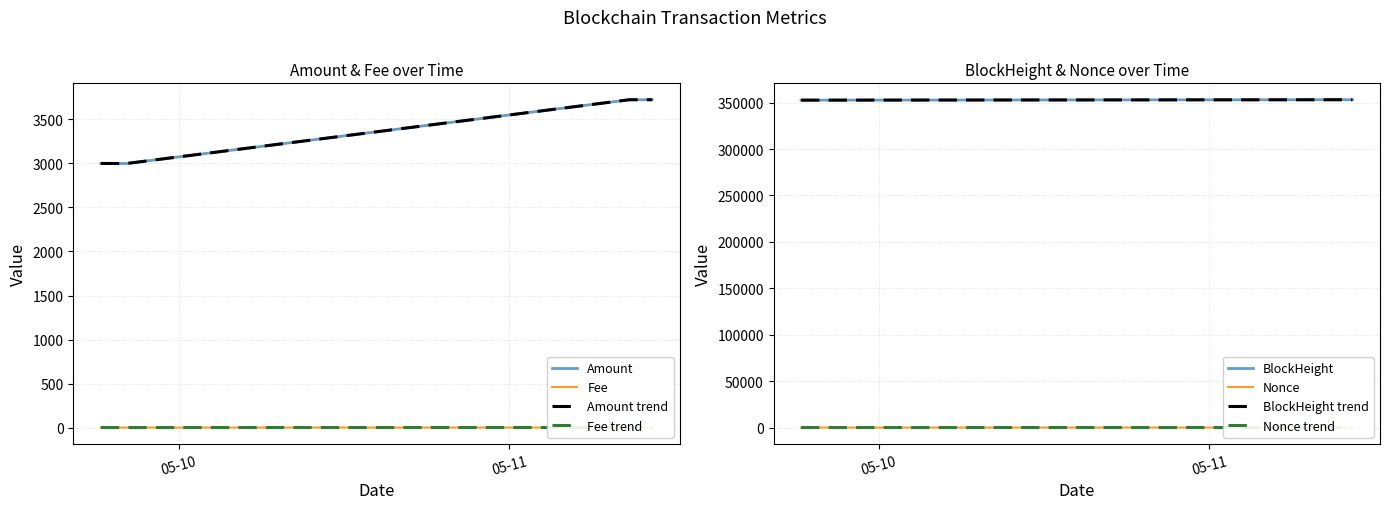

What is the difference between the second highest and minimum values in the Amount series?

724.8